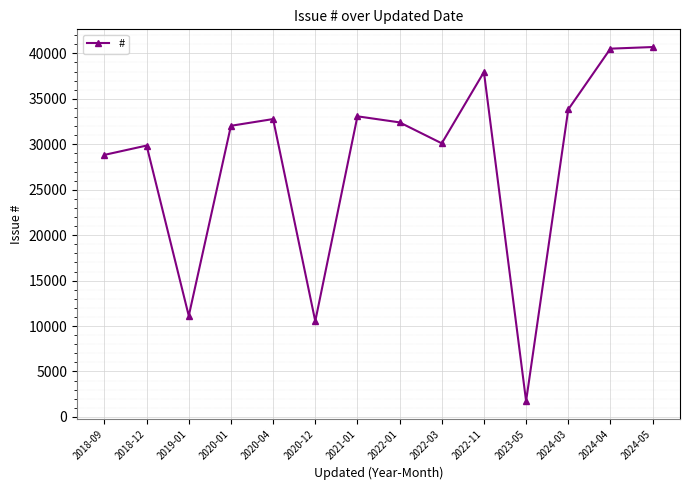

Count the number of data series in this chart.

1